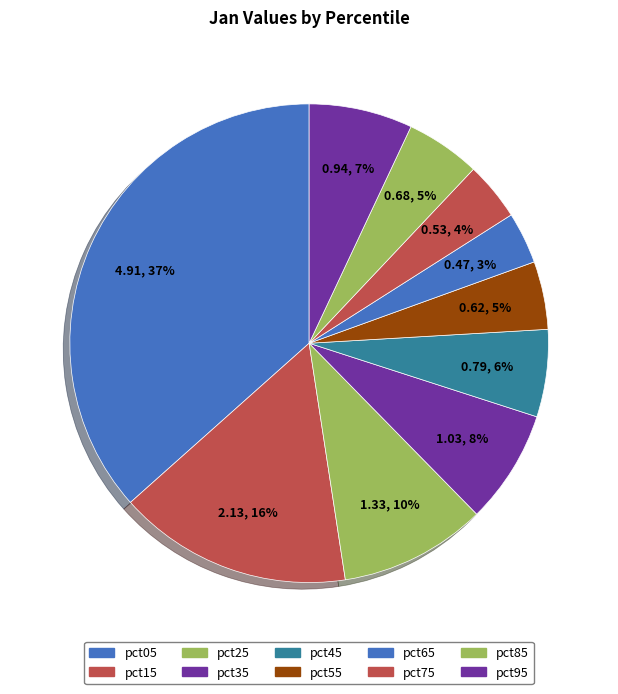

How many slices are in this pie chart?

10